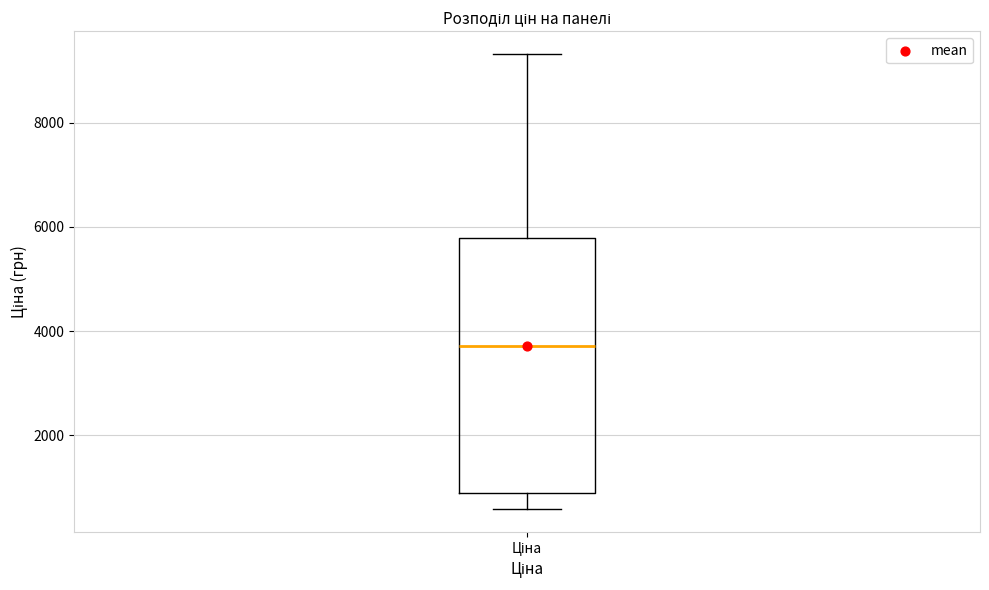

Read this box plot against the y-axis: the position of the median line, the range covered by the box, and the ends of both whiskers. The values are not printed on the chart, so give them approximately, as read against the axis.

median 3800, box 800 to 5800, whiskers 600 to 9400